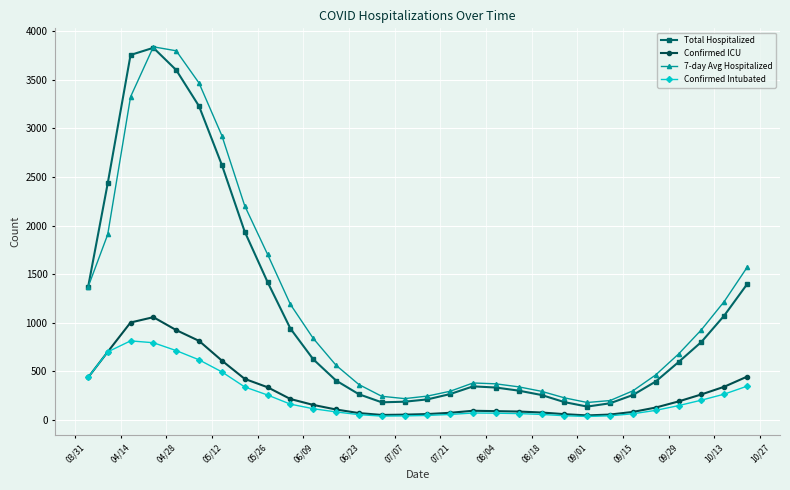

How many lines are shown in the chart?

4